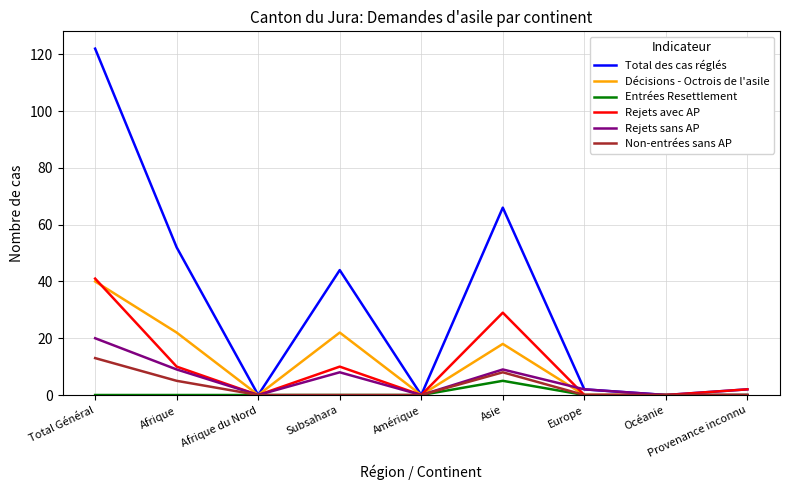

How many lines are shown in the chart?

6